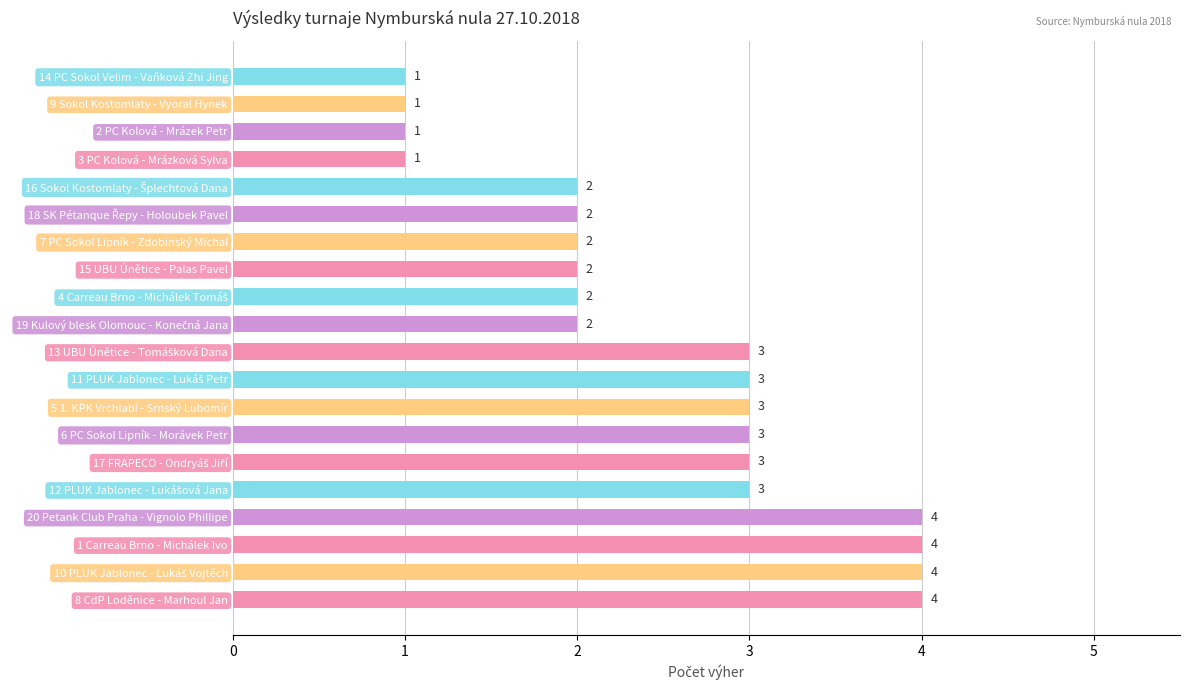

Is it true that the value at 1 Carreau Brno - Michálek Ivo is 5?

False